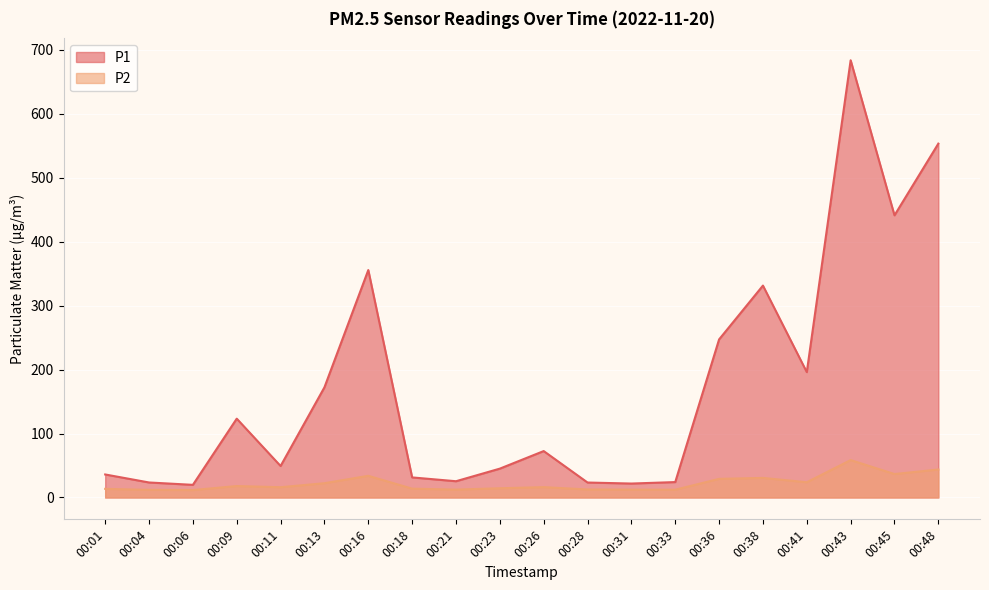

At 00:38, list the series in order from smallest to largest.

P2, P1